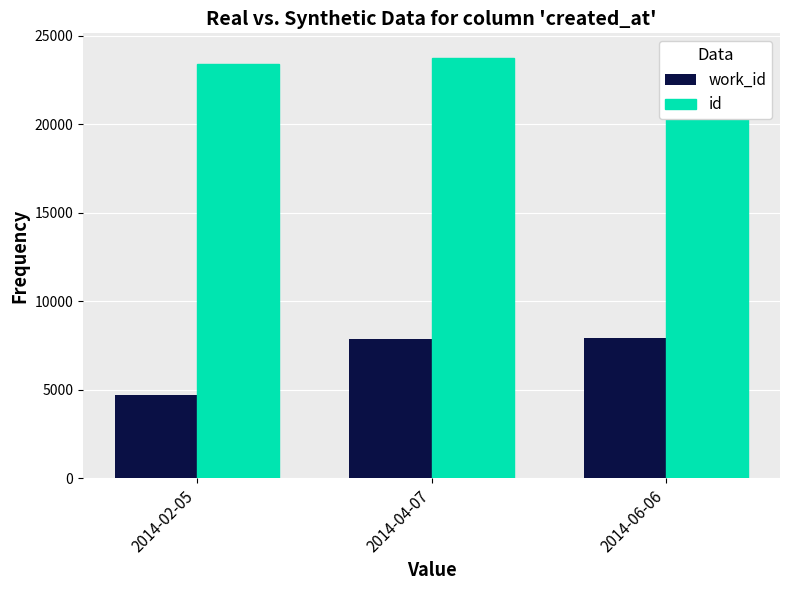

What are all the series names shown in the legend?

work_id, id